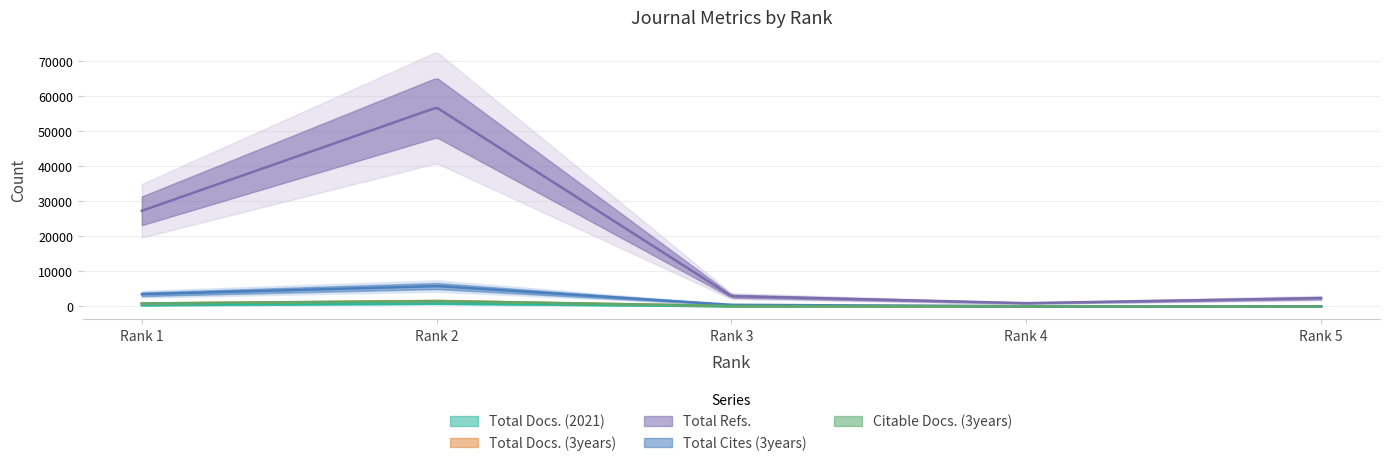

At which label does Citable Docs. (3years) first exceed 129?

1